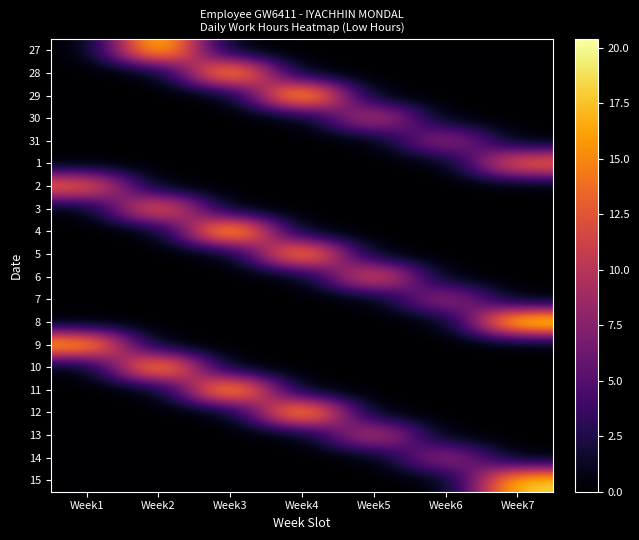

Which series has the widest spread of values?

4